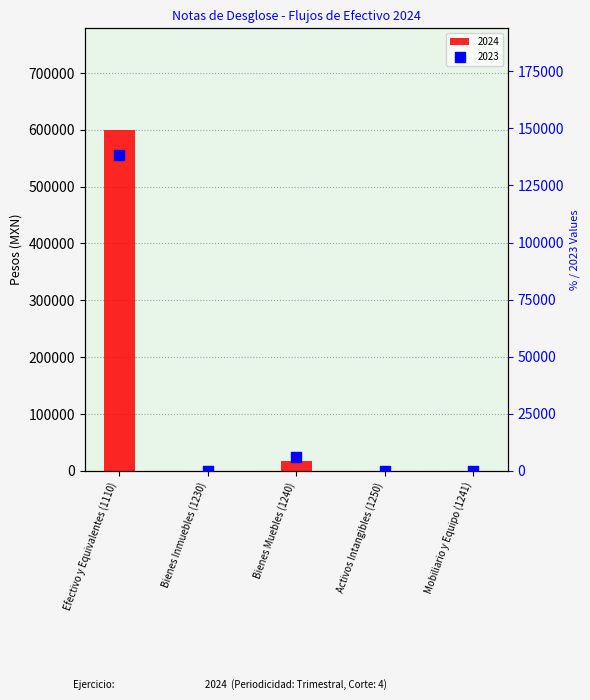

Is the value of 2023 at Mobiliario y Equipo (1241) greater than the value of 2024 at Mobiliario y Equipo (1241)?

No